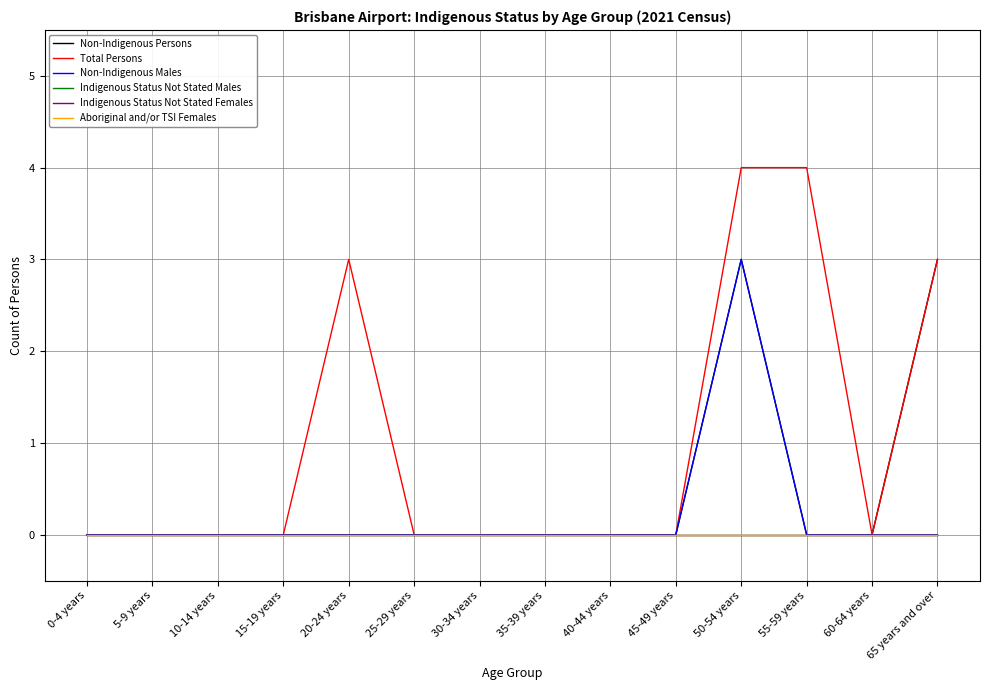

Does the chart display data point markers on the line(s)?

No